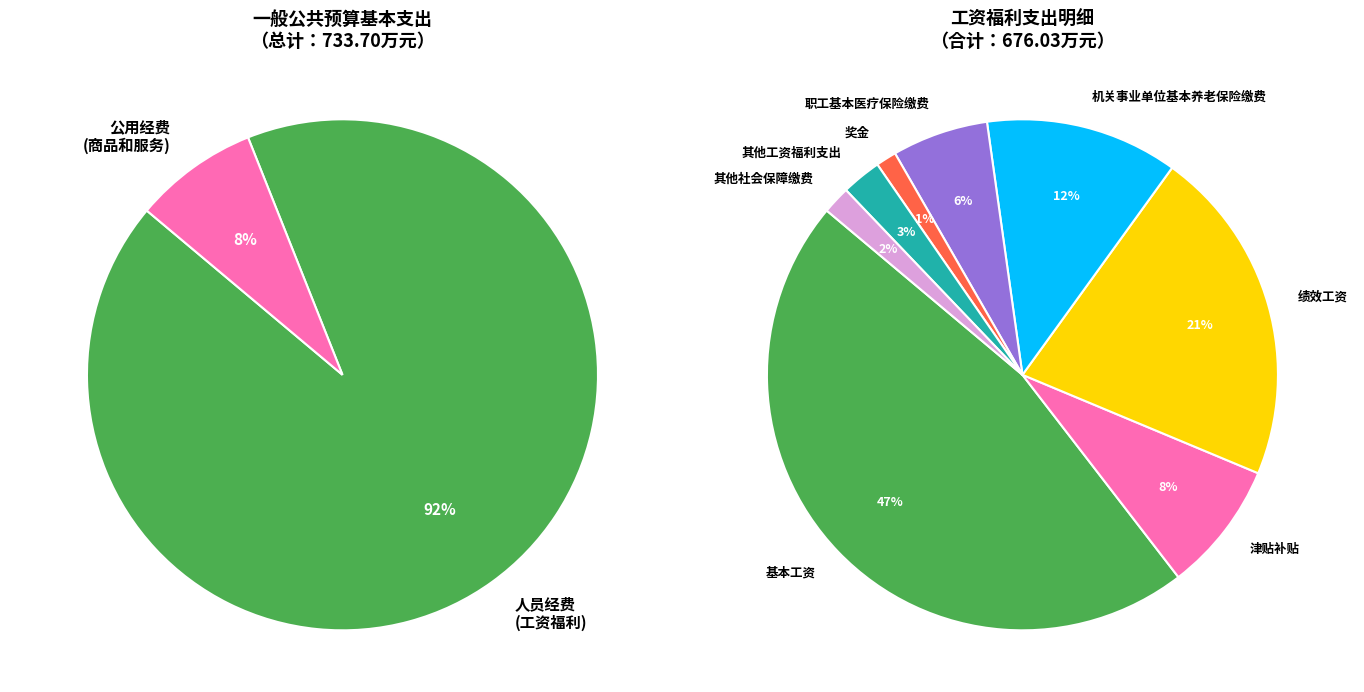

To the nearest percent, what percentage of the pie is 商品和服务支出?

8%